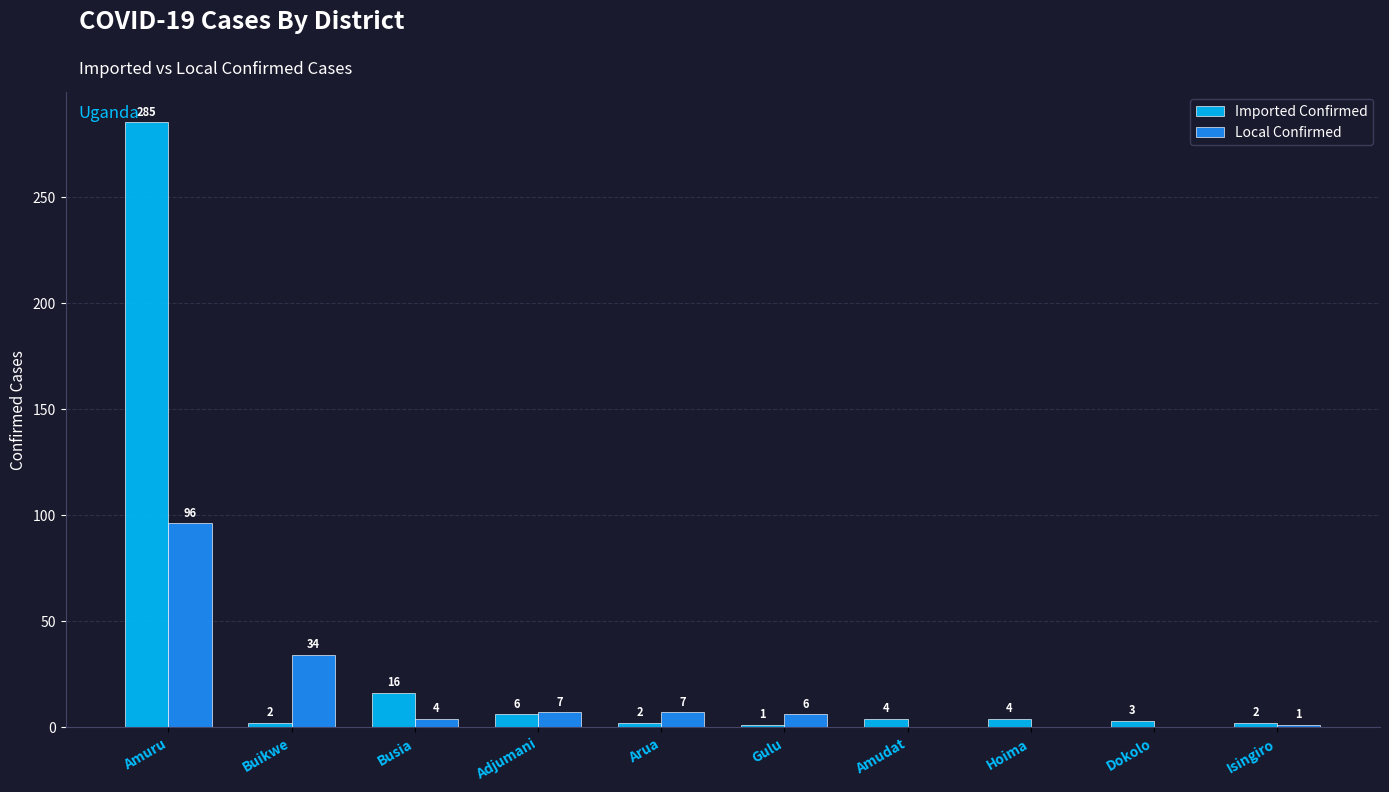

What is the total value across all series at Isingiro?

3